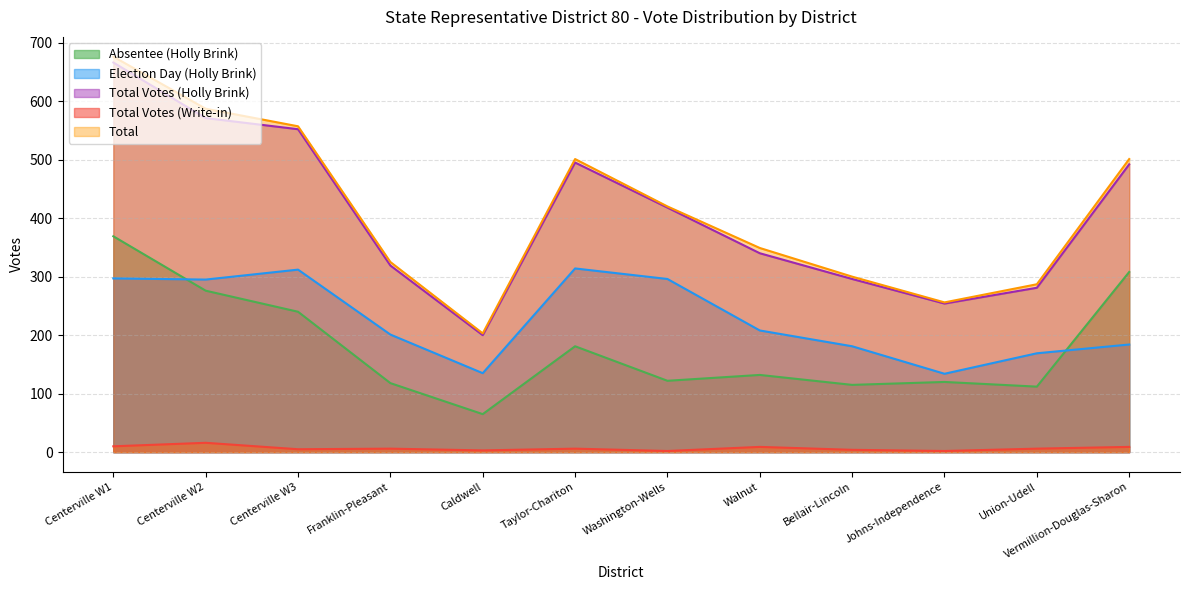

What are all the series names shown in the legend?

Absentee (Holly Brink), Election Day (Holly Brink), Total Votes (Holly Brink), Total Votes (Write-in), Total